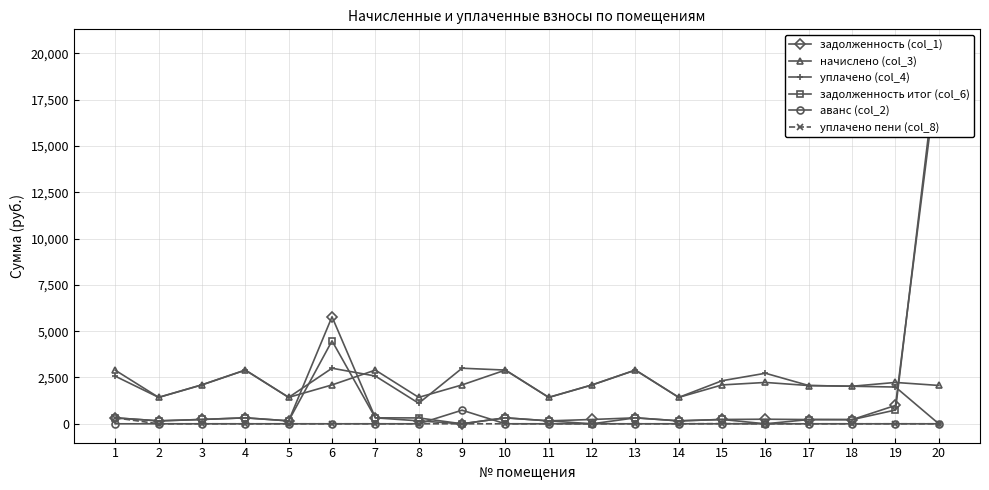

True or false: уплачено (col_4) has a value of 2900.2 at 10.

True